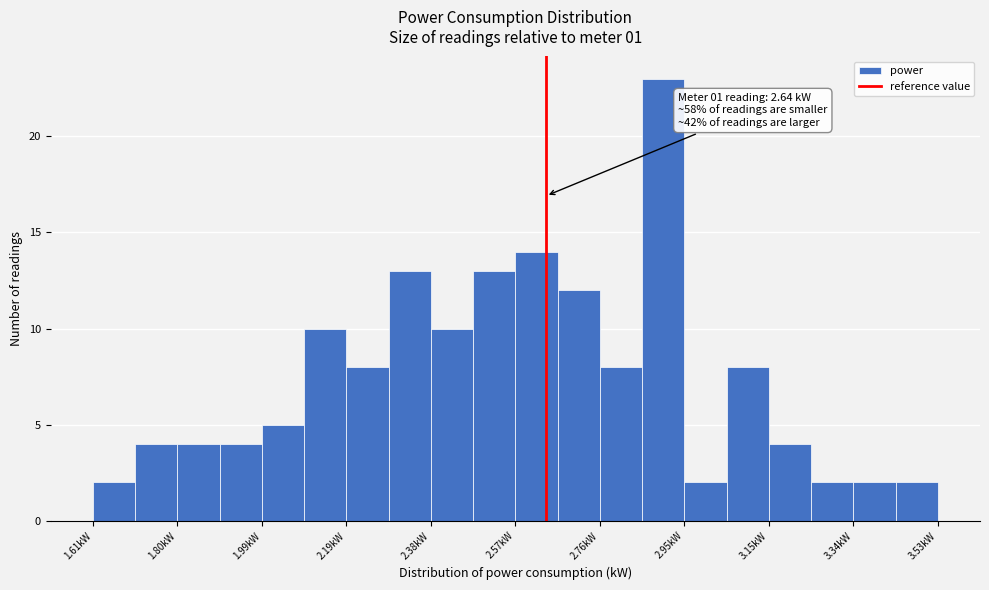

Which range on the x-axis has the tallest bar?

2.858 to 2.954